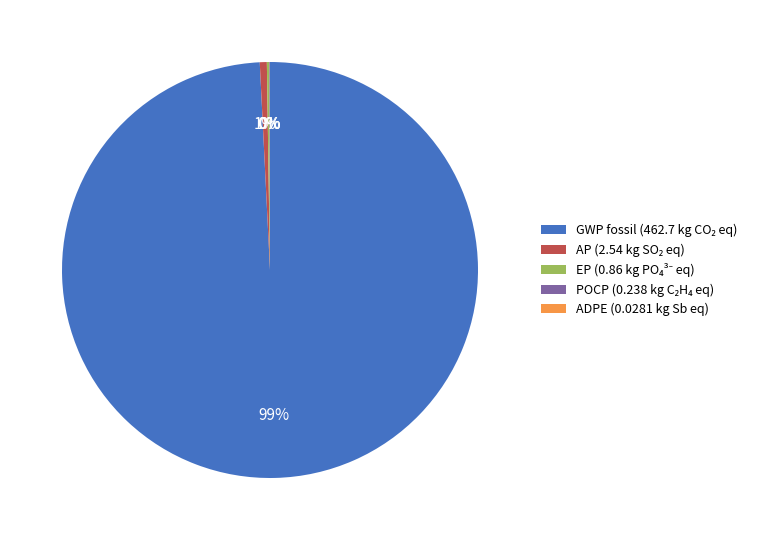

To the nearest percent, what percentage of the pie is GWP fossil?

99%